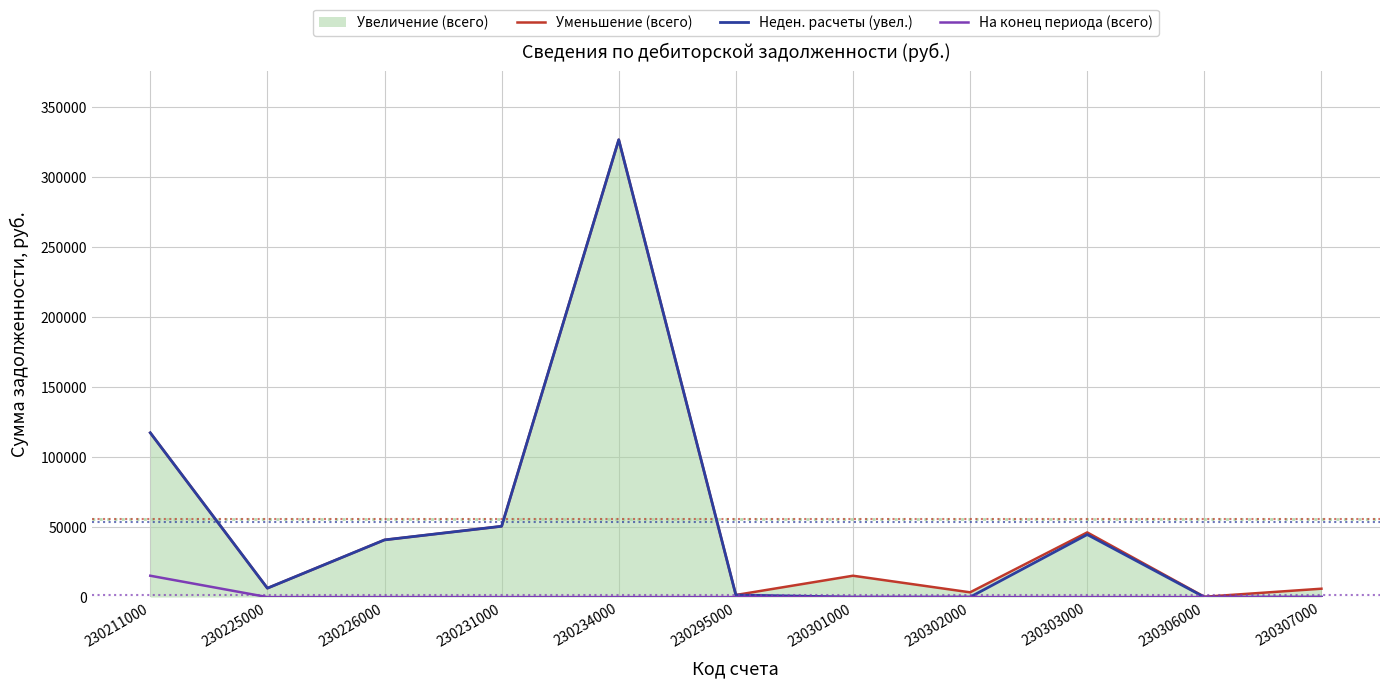

Which series has the widest spread of values?

Неден. расчеты (увел.)